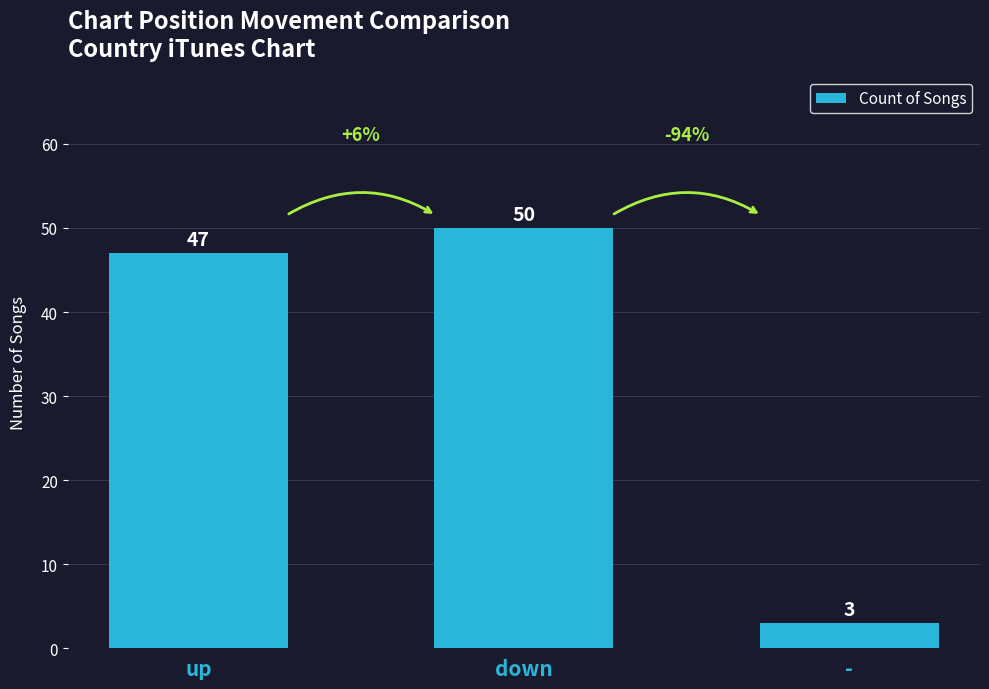

At which category does the chart reach its peak across all series?

down